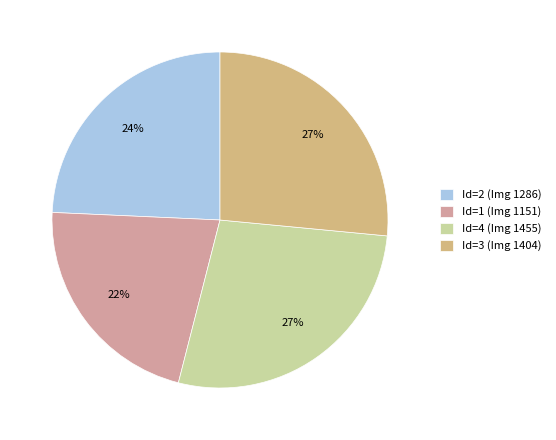

What is the smallest slice in the pie chart?

Id=1 (Img 1151)